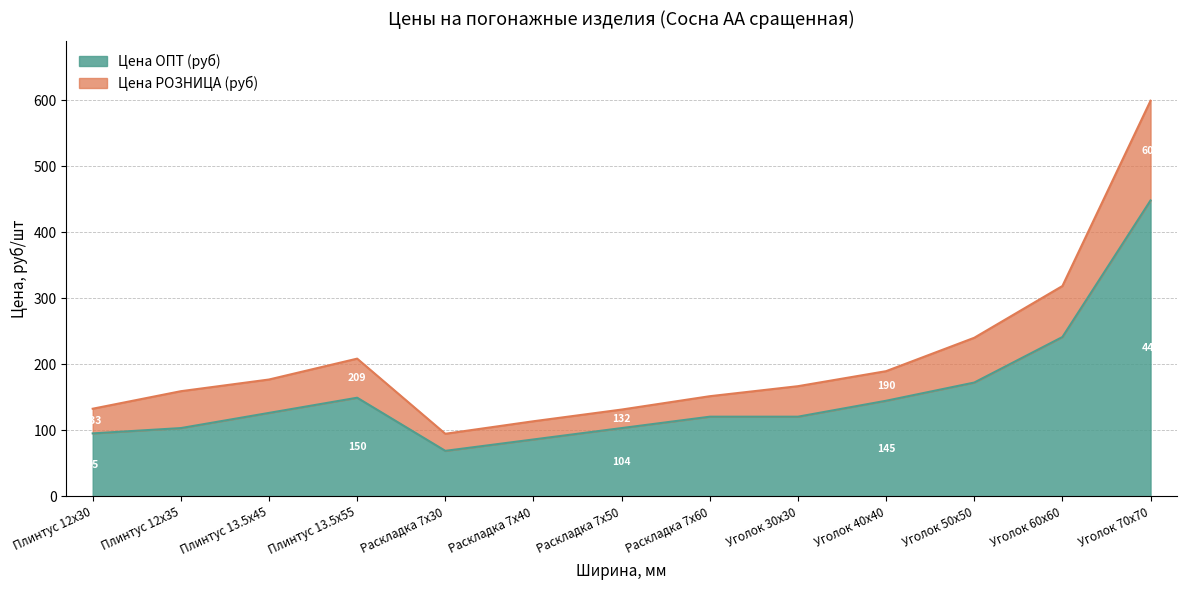

What is the maximum value for Цена ОПТ (руб)?

448.5